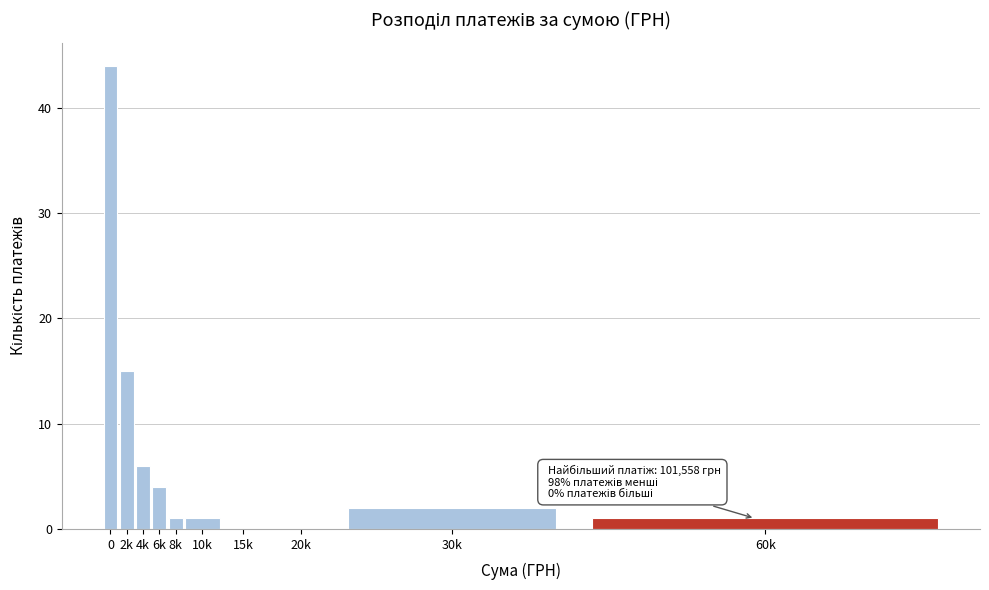

Reading left to right, extract all data points from this chart.

0=44	2k=15	4k=6	6k=4	8k=1	10k=1	15k=0	20k=0	30k=2	60k=1